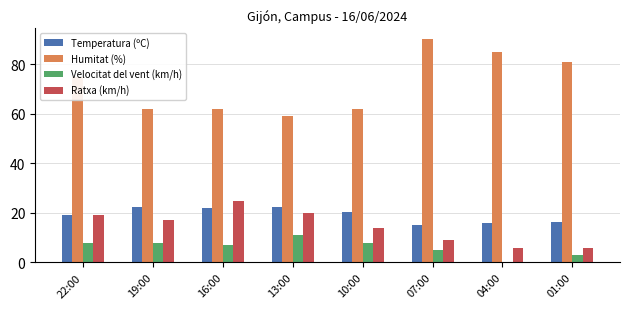

Which series changed the most between 13:00 and 04:00?

Humitat (%)